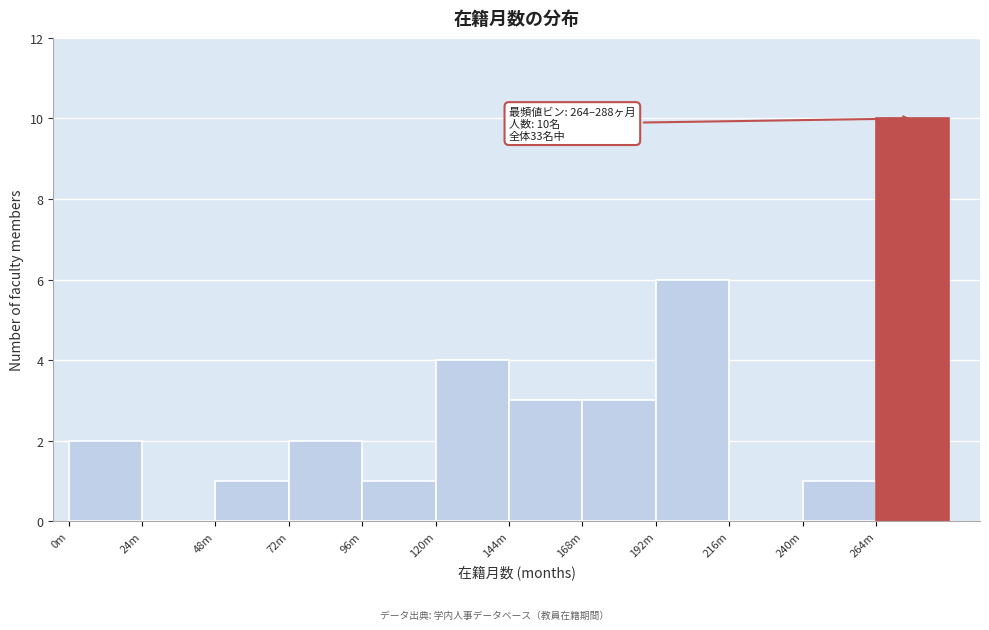

True or false: the data shows 6 at 216m.

False